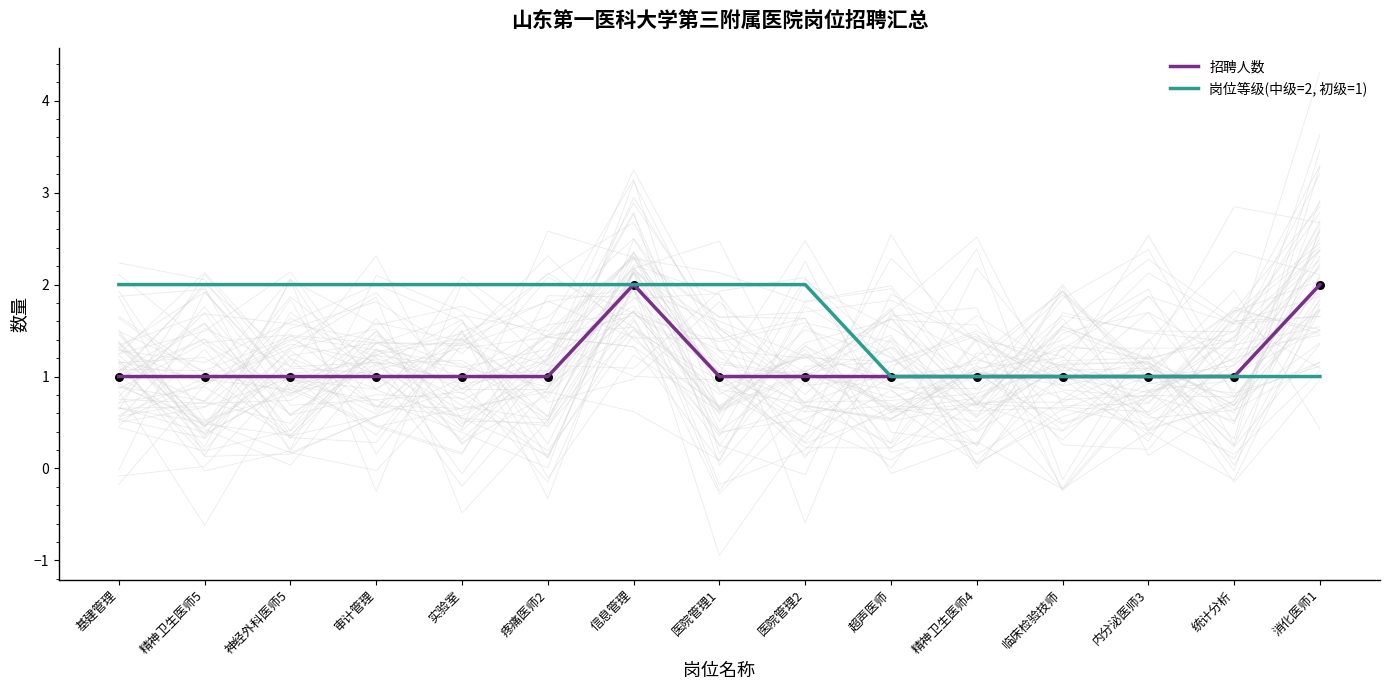

What are all the series names shown in the legend?

招聘人数, 岗位等级(中级=2, 初级=1)